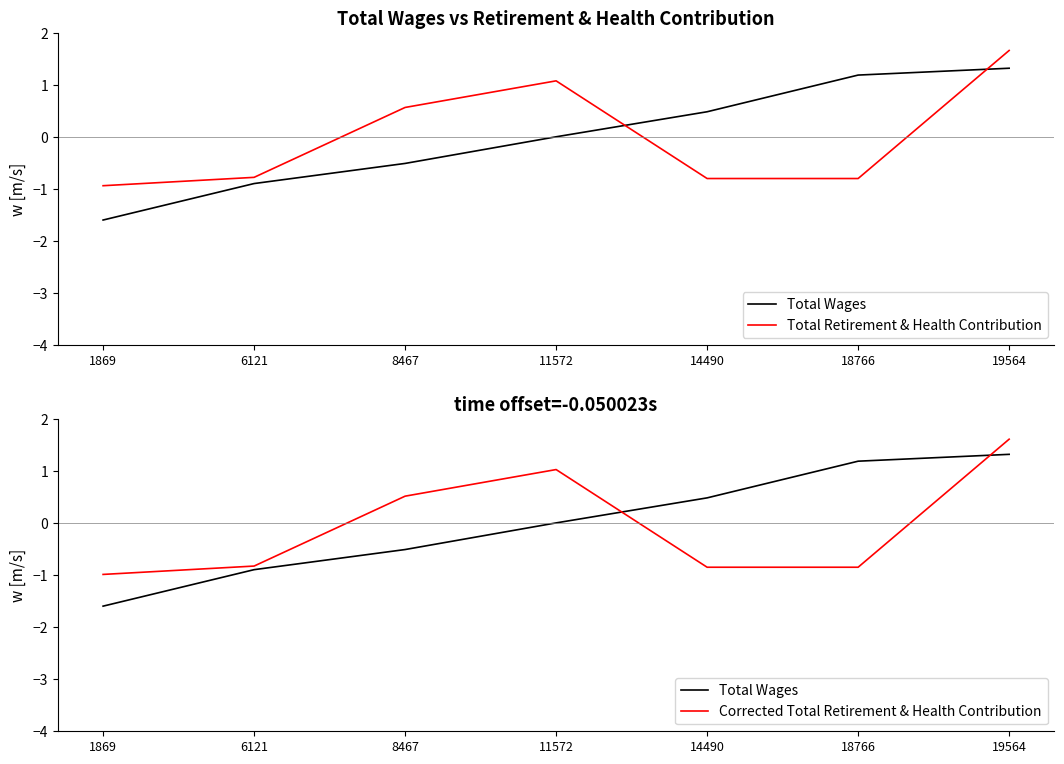

Between which two adjacent categories do Total Retirement & Health Contribution and Total Wages first intersect?

11572 and 14490